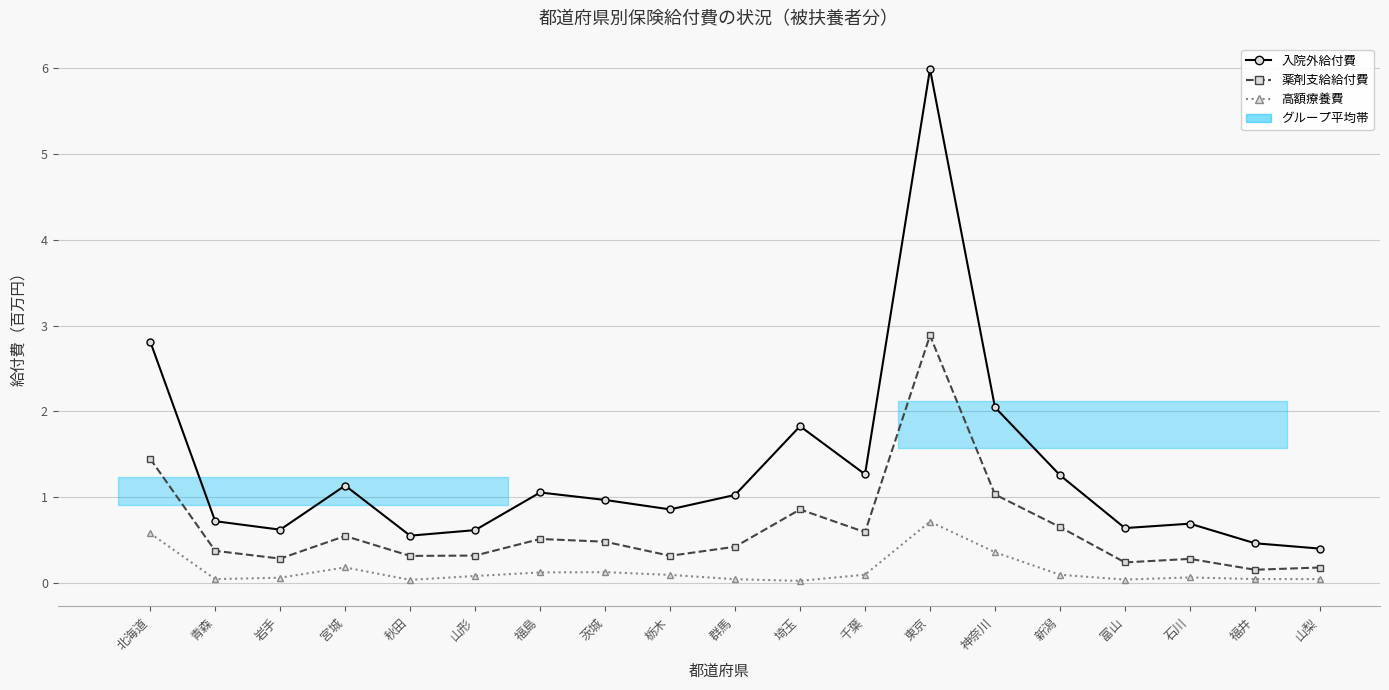

What is the highest value of the 高額療養費 series?

0.7